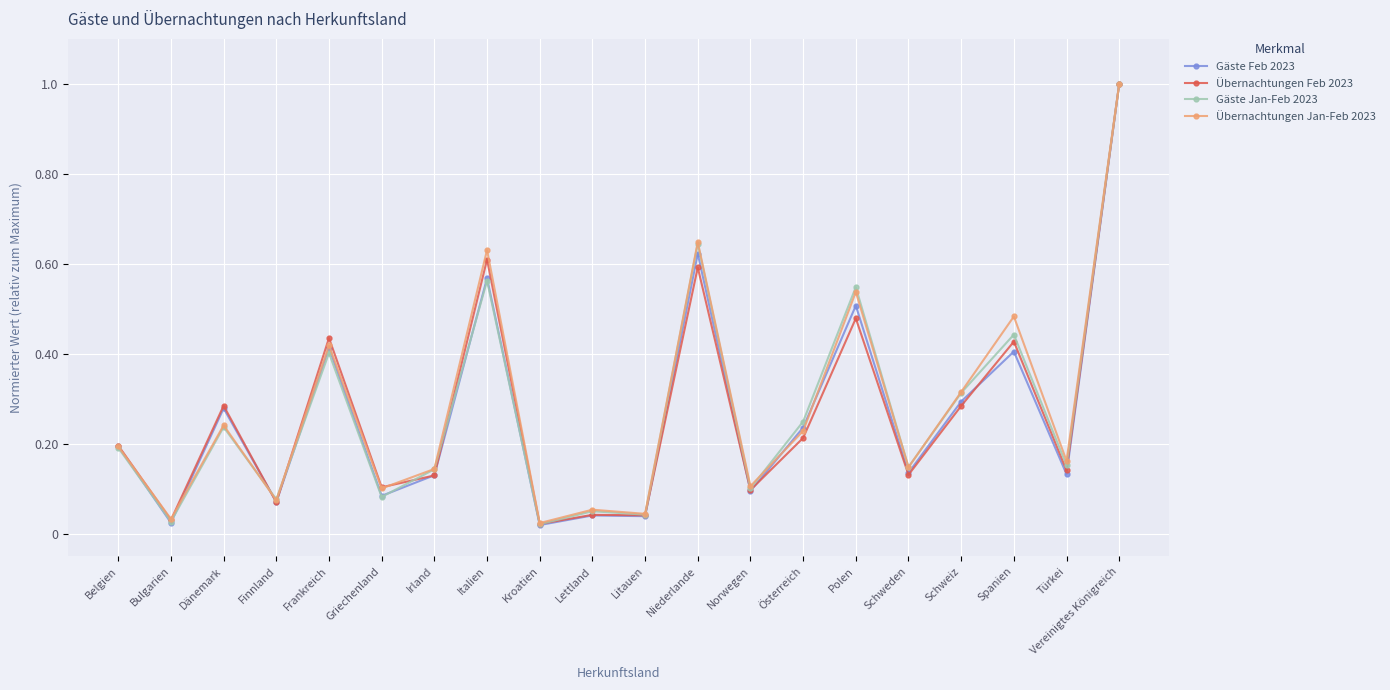

True or false: Übernachtungen Jan-Feb 2023 has a value of 1.0 at Niederlande.

False